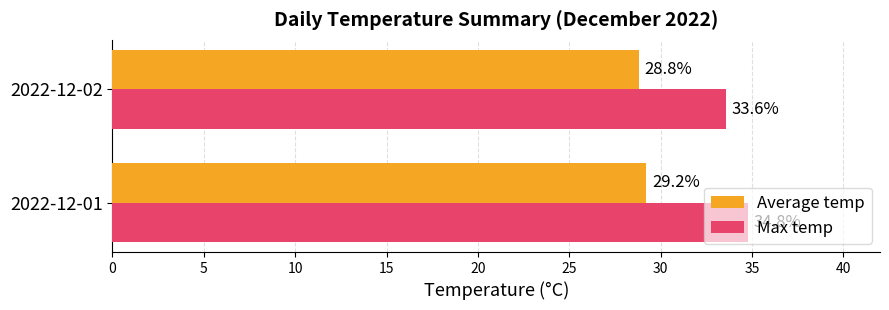

Rank the series by their maximum value, from highest to lowest.

Max temp, Average temp